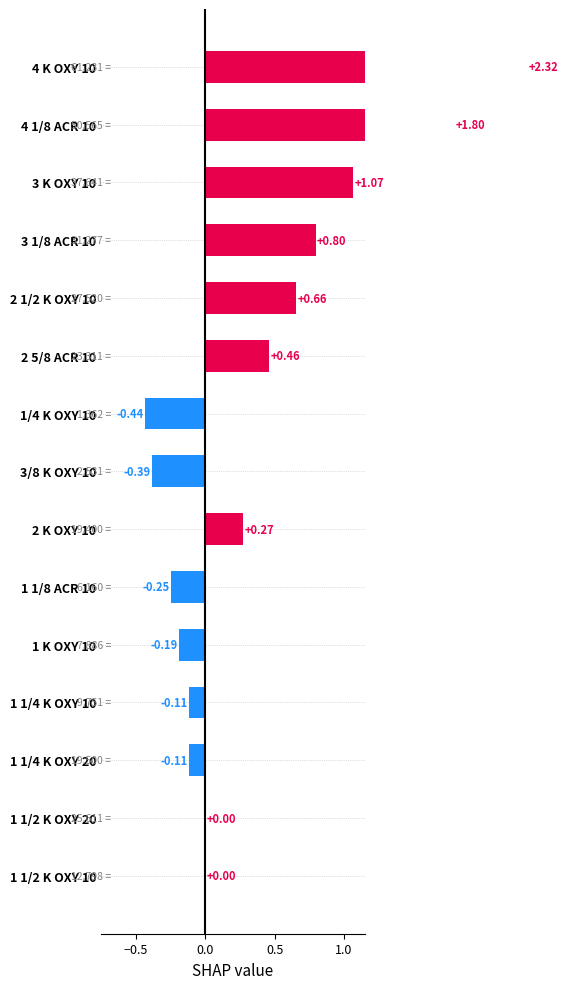

What is the difference between the second highest and minimum values?

2.2